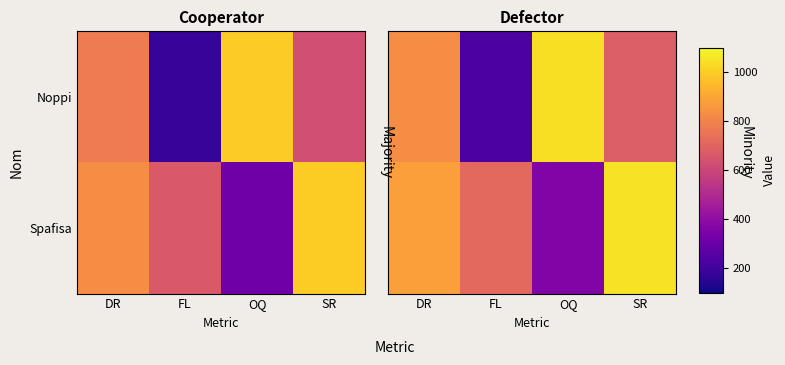

Where is Noppi nearest to the value 633?

SR